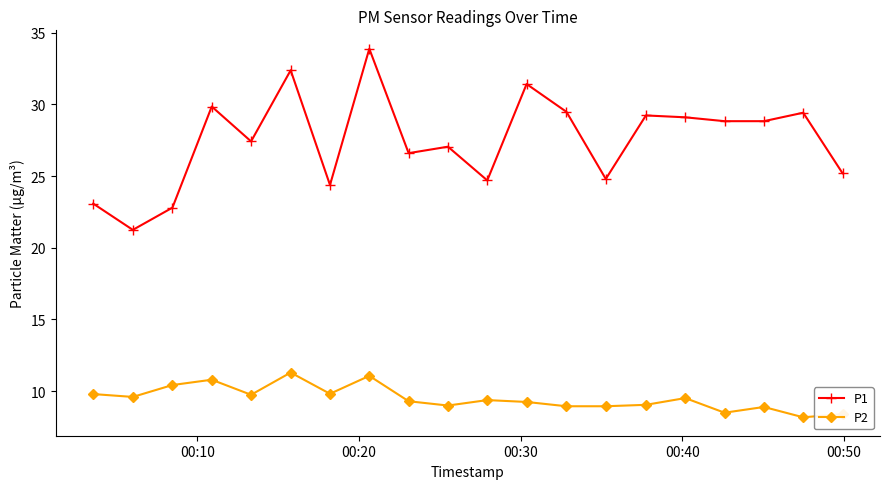

What is the sum of all P1 values?

549.7